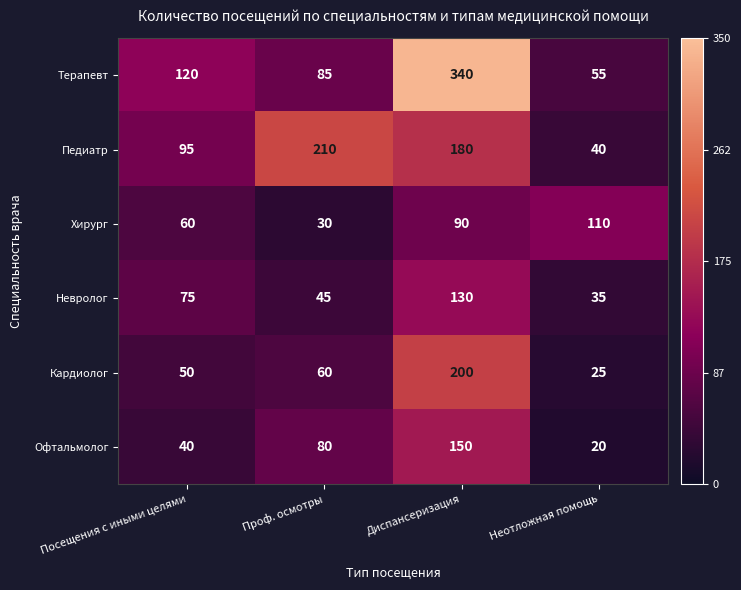

How many categories are shown in the chart?

4